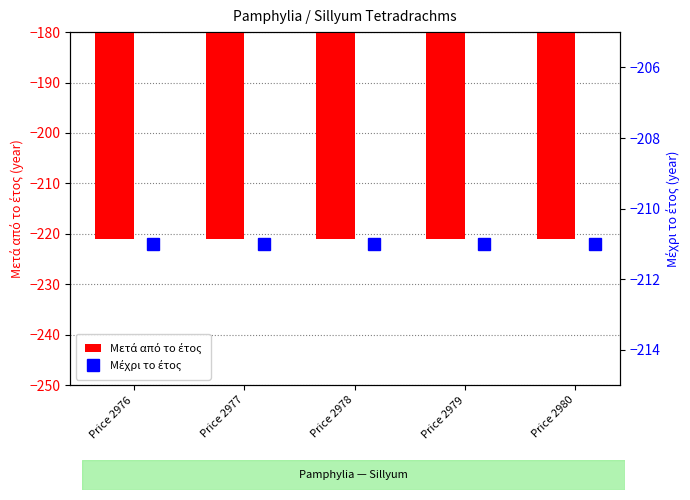

Reading right to left, transcribe all the data shown in this chart.

Μετά από το έτος: -221	-221	-221	-221	-221
Μέχρι το έτος: -211	-211	-211	-211	-211